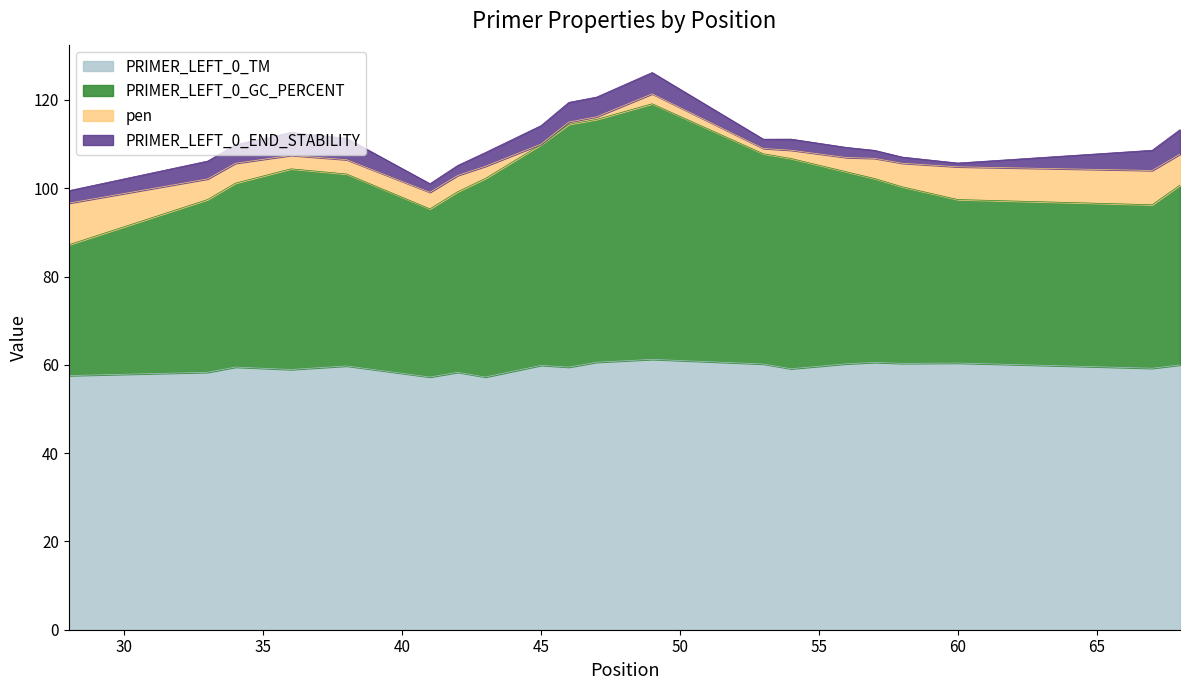

What is the minimum value for PRIMER_LEFT_0_TM?

57.2